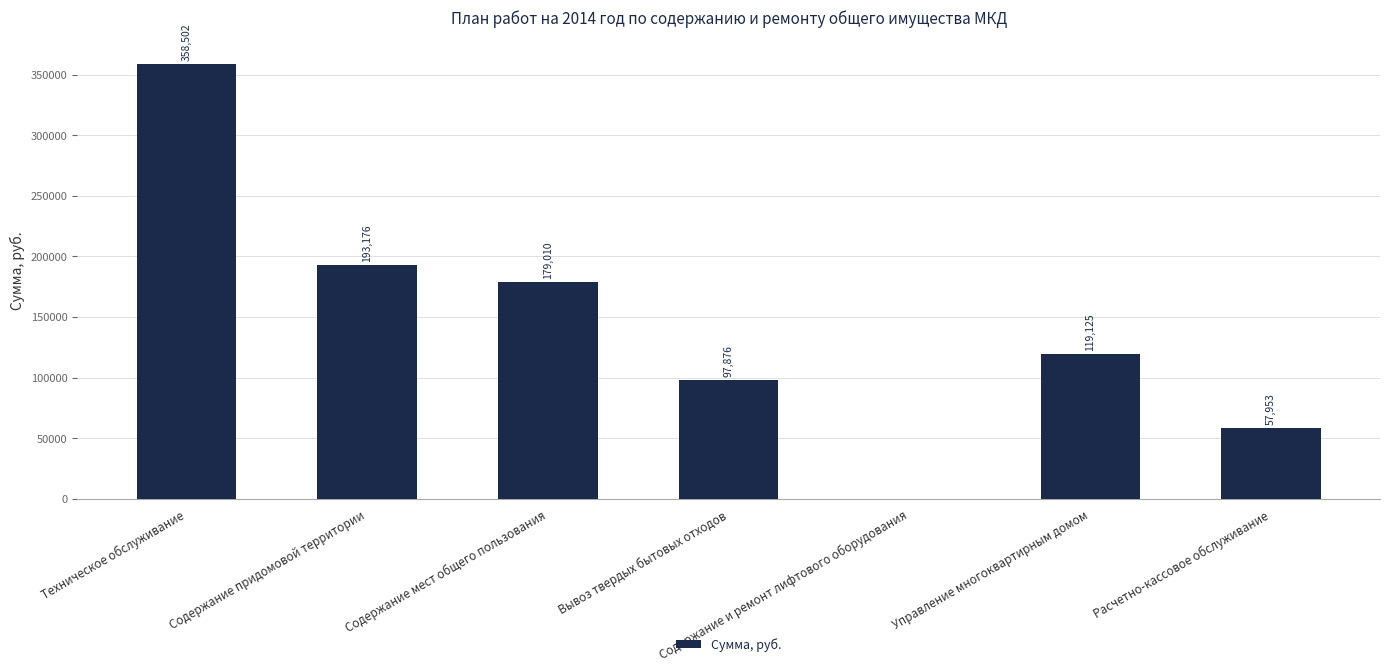

Which has a higher value, Содержание и ремонт лифтового оборудования or Техническое обслуживание?

Техническое обслуживание